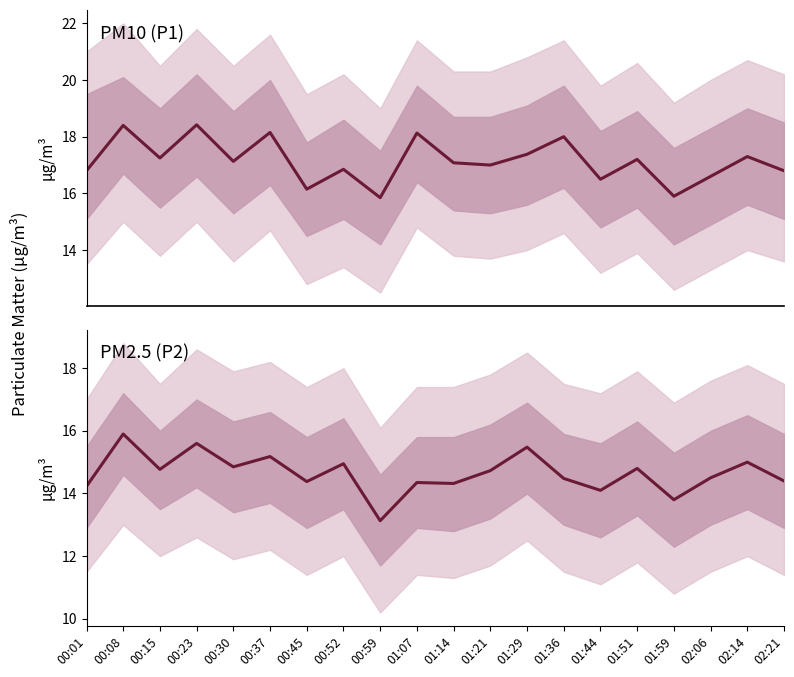

The PM2.5 (P2) series shows 20.3 at 02:21. True or false?

False